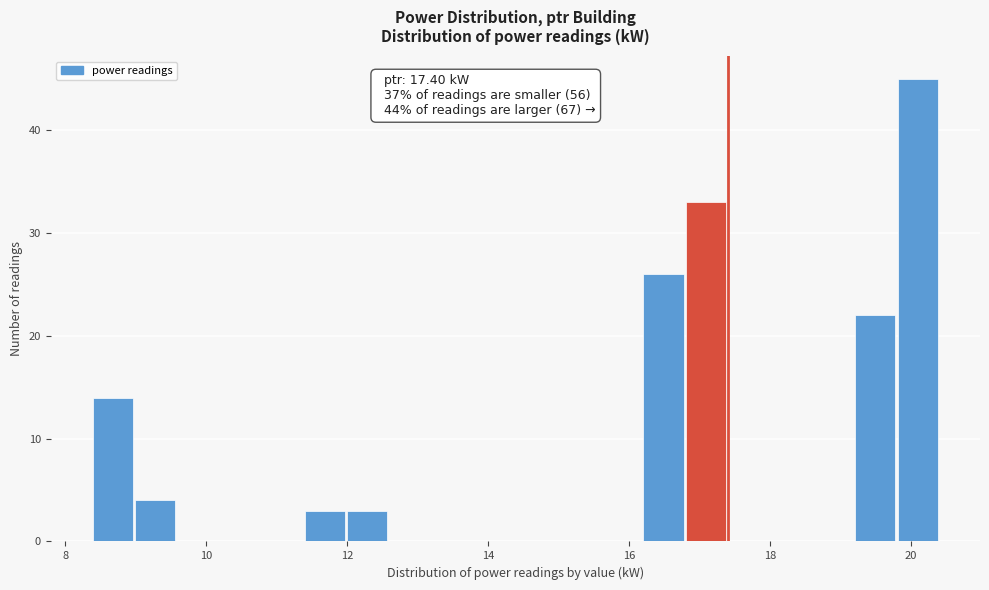

Around what value on the x-axis is the tallest bar? Give the approximate position of its centre, as read against the axis.

20.0